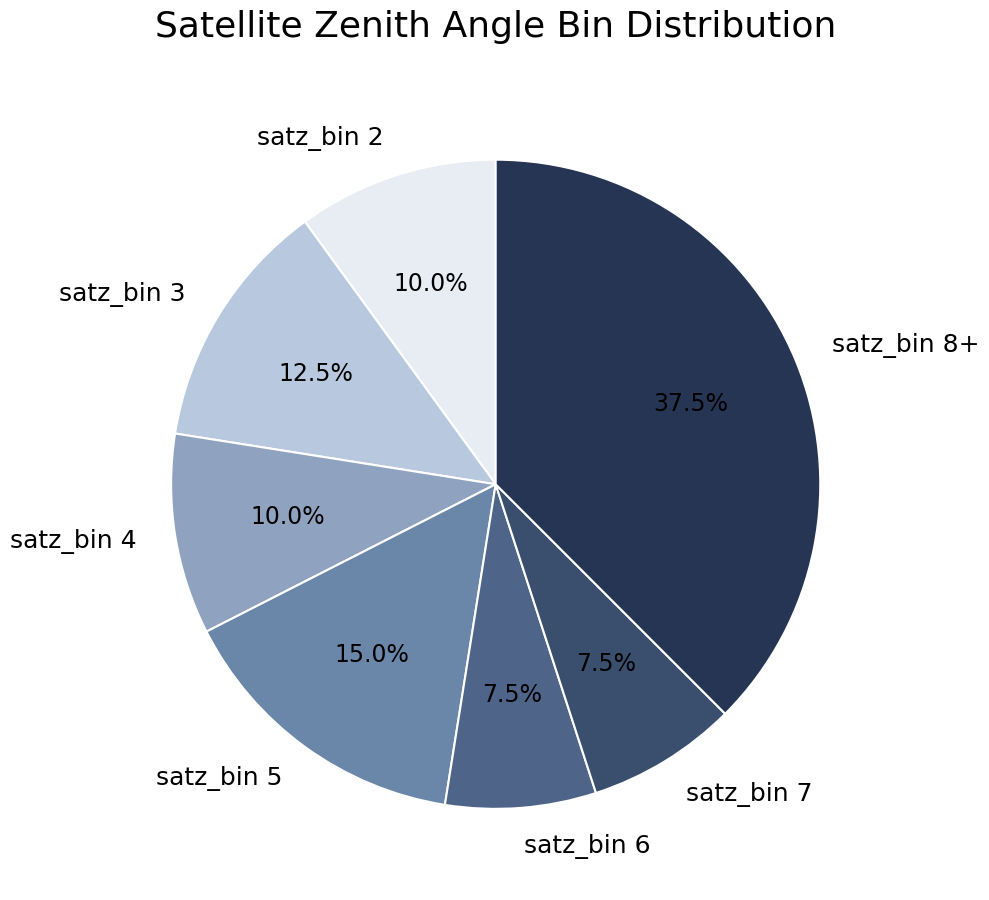

How many segments does this pie chart have?

7